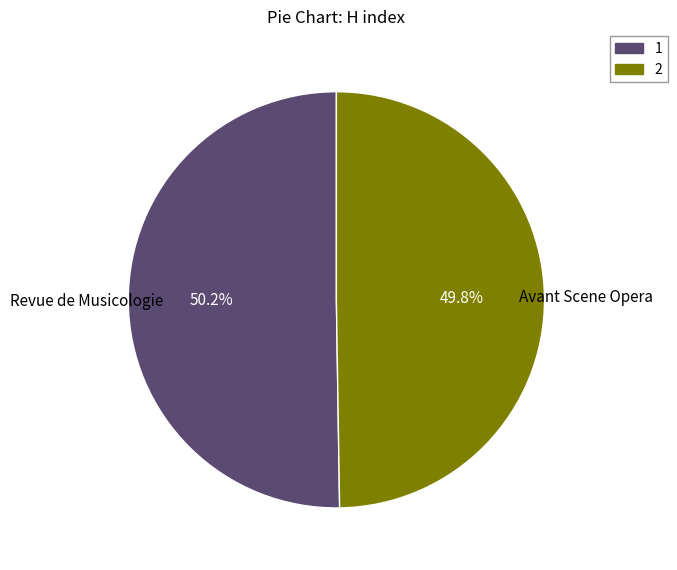

Is there any slice that represents more than half of the pie?

Yes